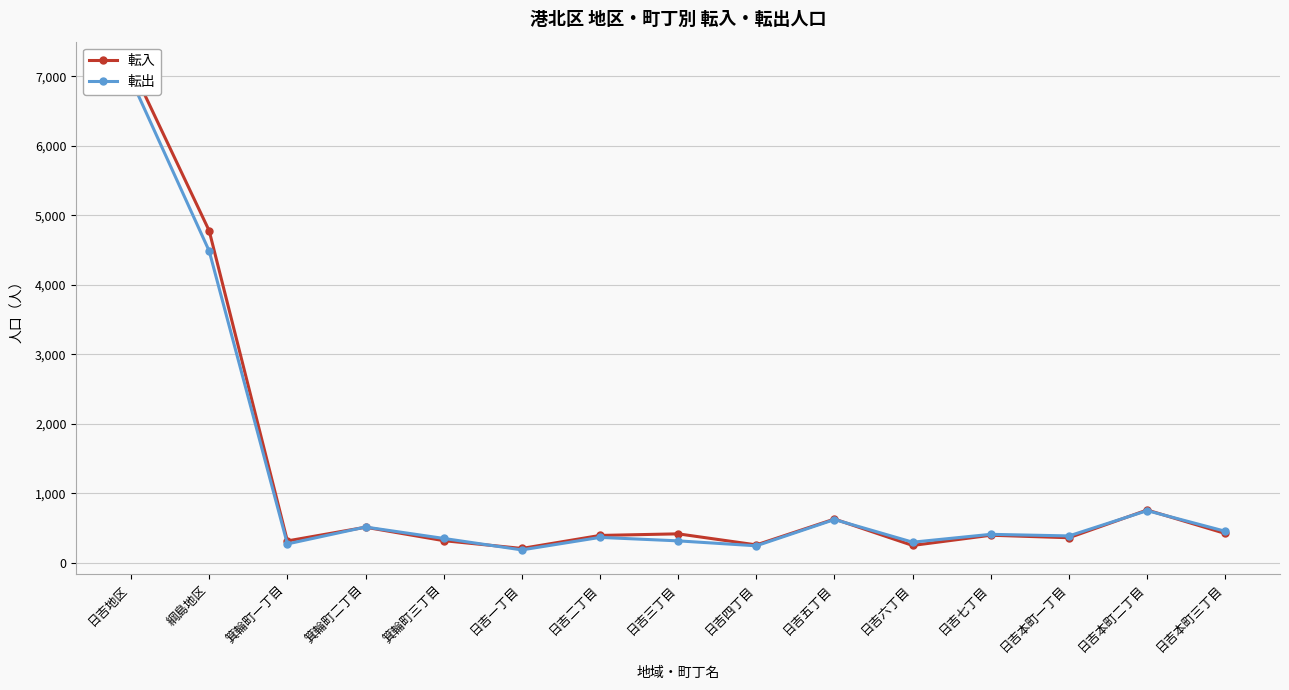

In 転入, how many points are higher than both neighbors (excluding endpoints)?

5